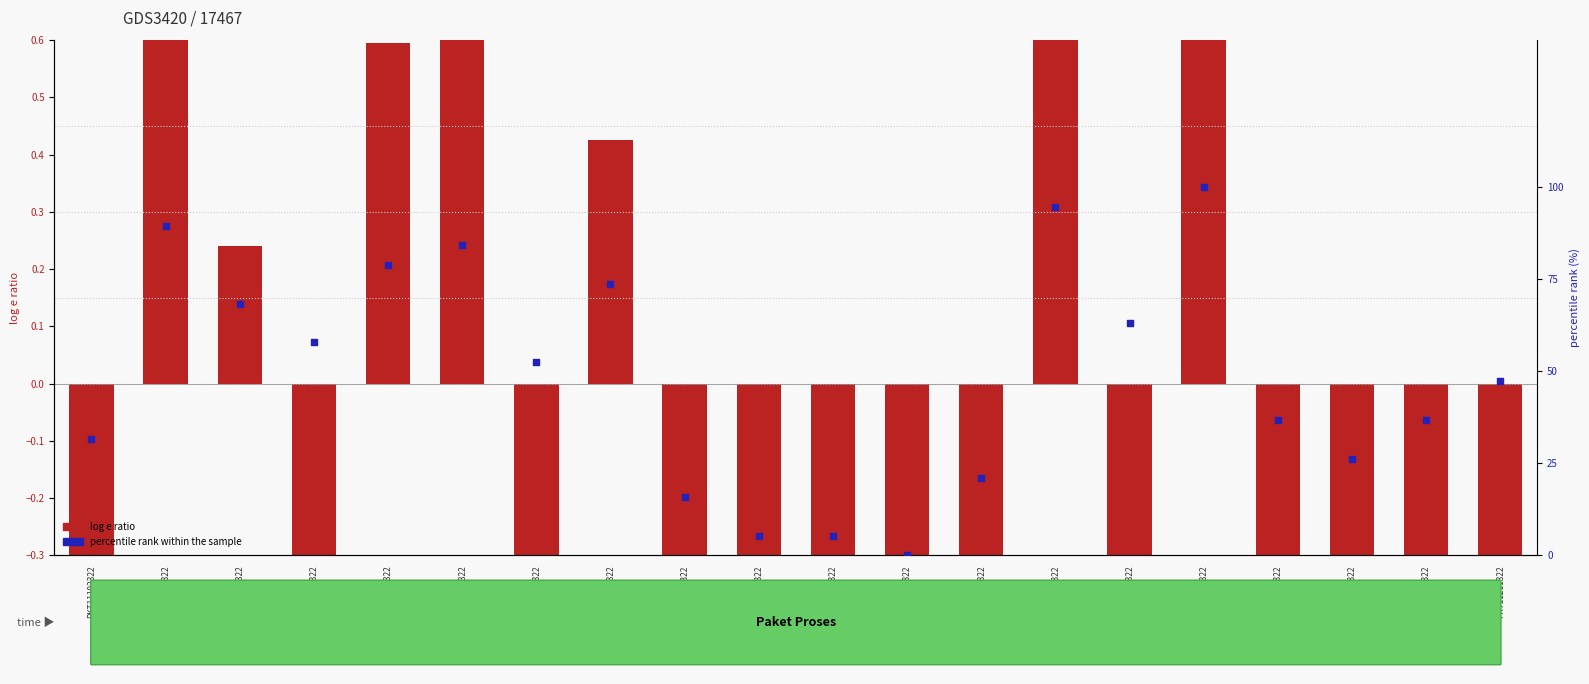

What are all the series names shown in the legend?

log e ratio, percentile rank within the sample